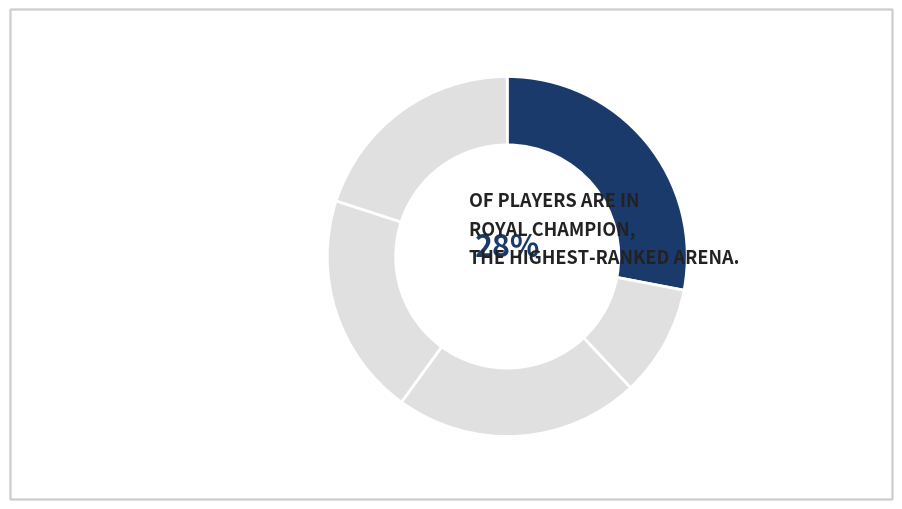

How many slices are in this pie chart?

5